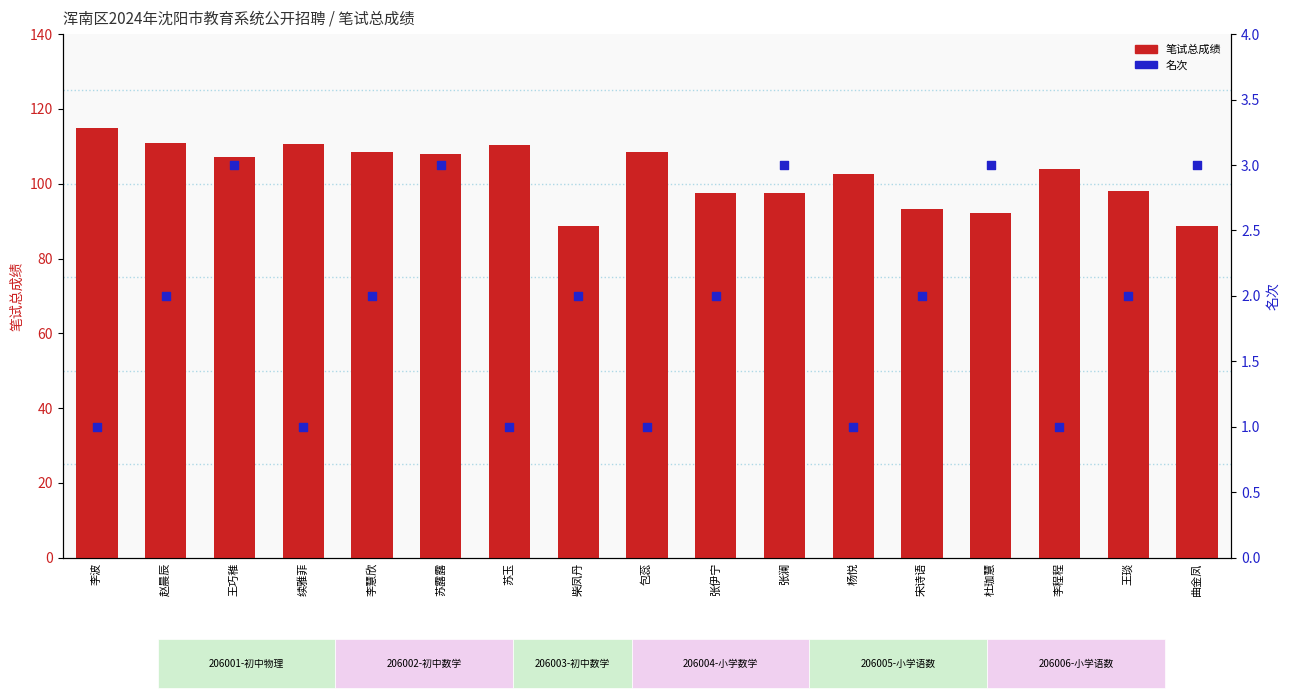

Which series reaches the minimum Y coordinate?

名次